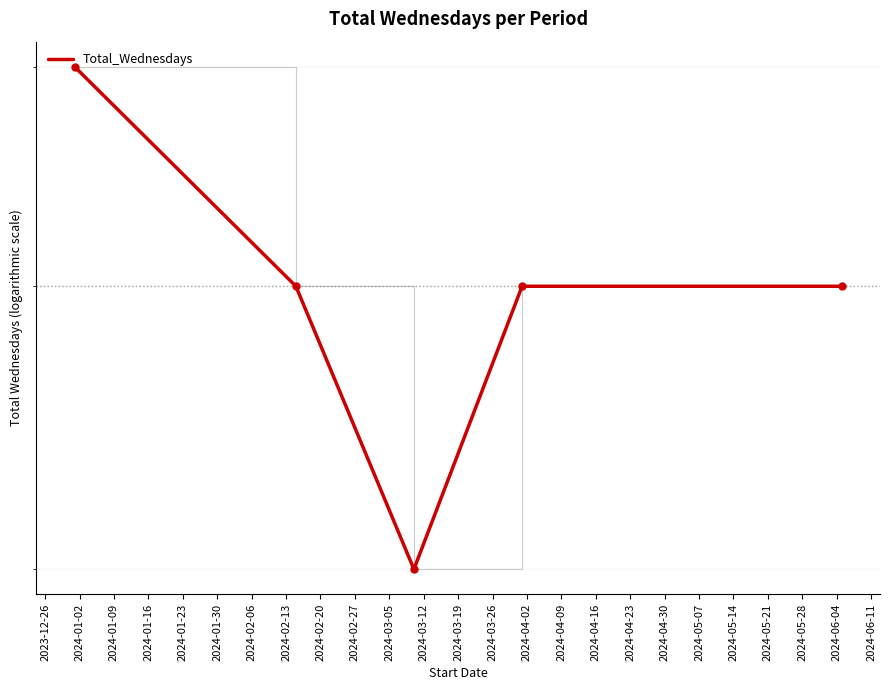

What is the change in value from 2024-01-02 to 2024-01-09?

-1